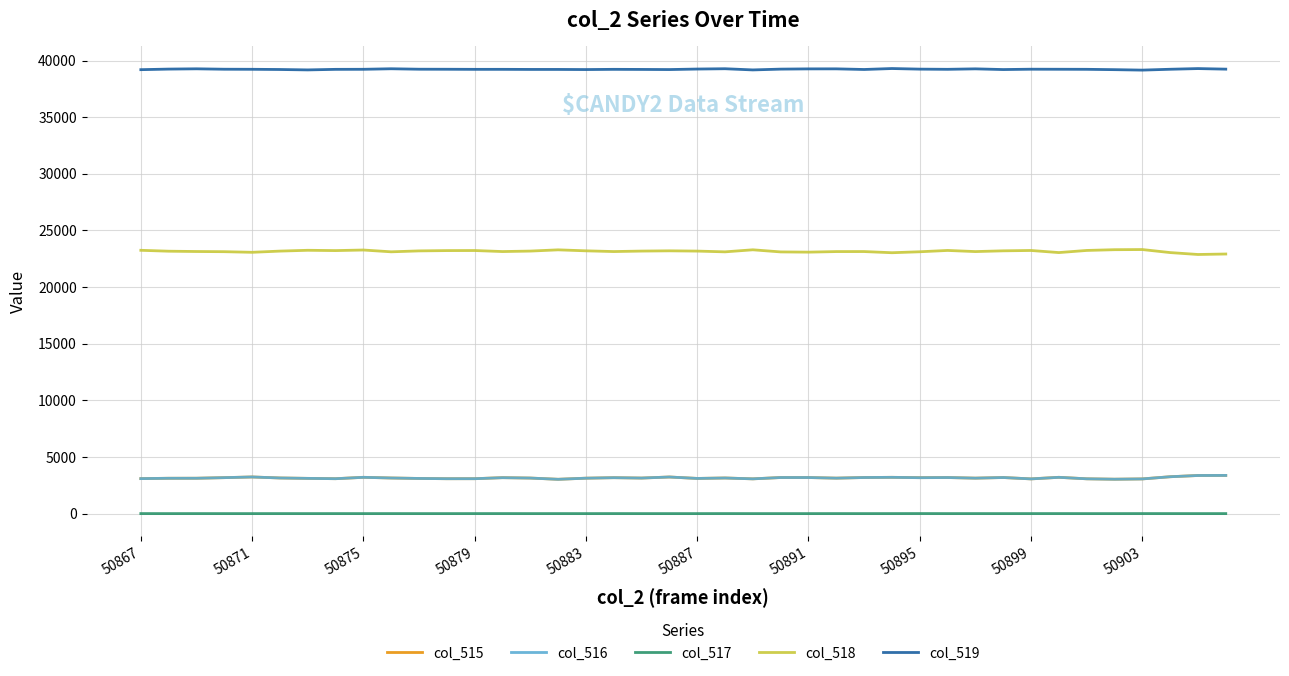

What is the maximum value shown in the chart?

39296